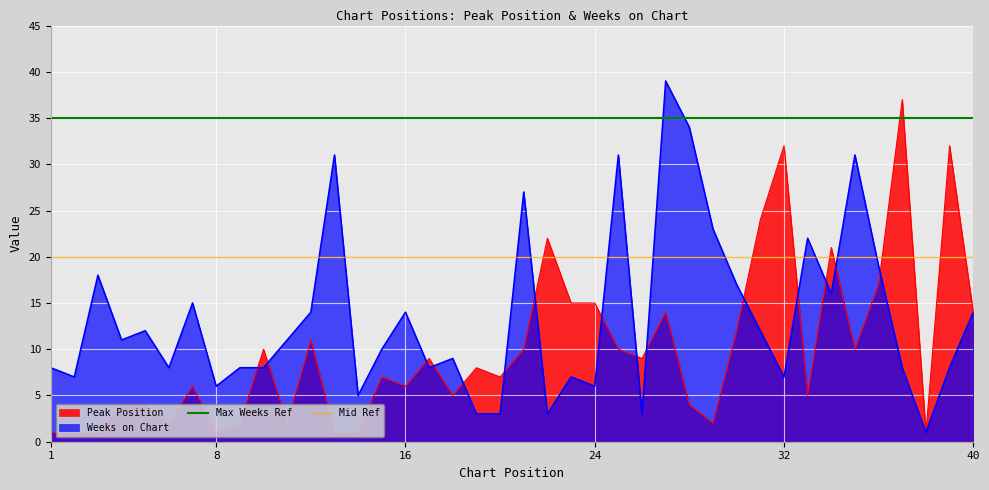

What is the maximum value for Weeks on Chart?

39